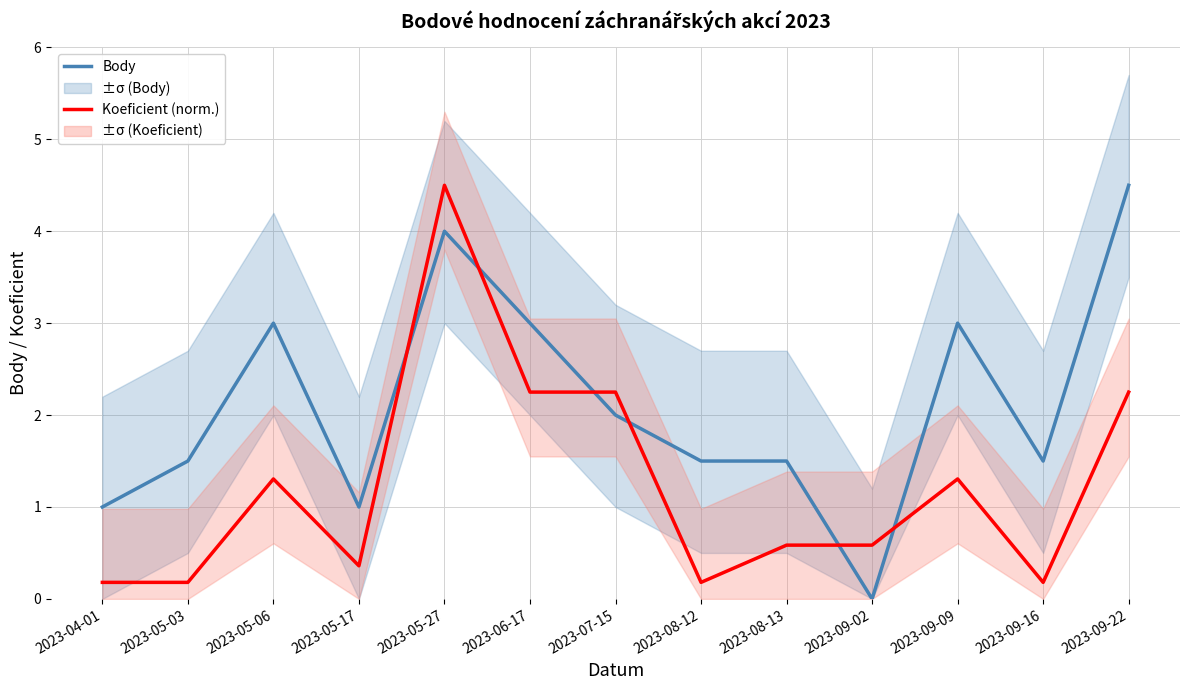

Read the Body value at 2023-04-01.

1.0